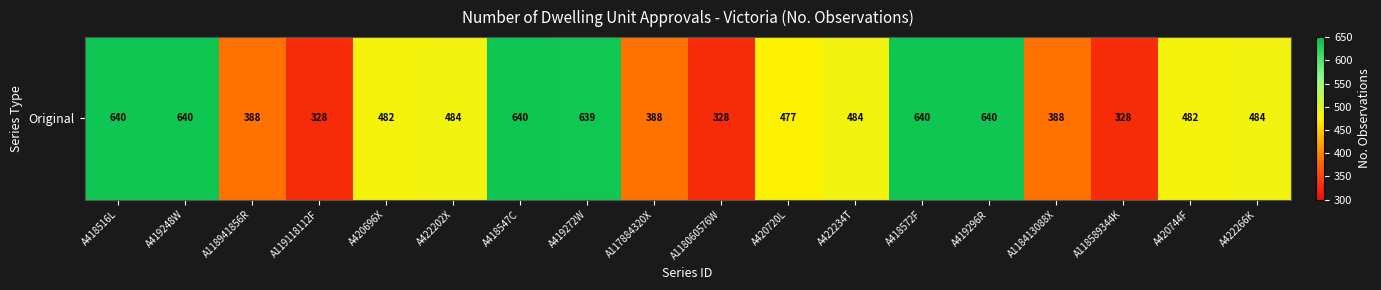

What is the average value?

493